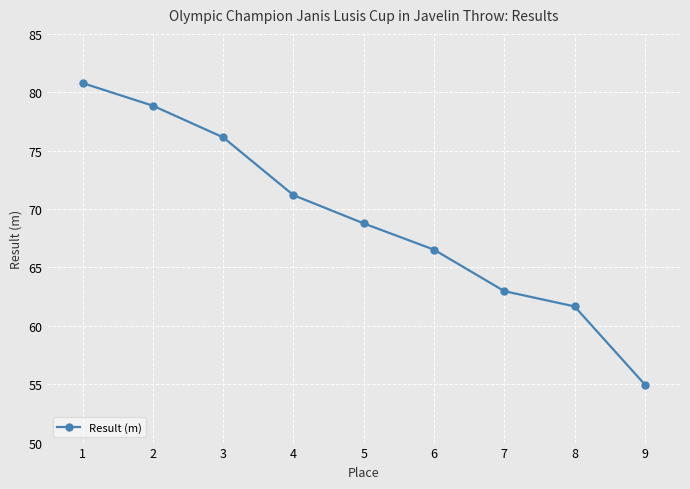

How many data points are less than 68?

4